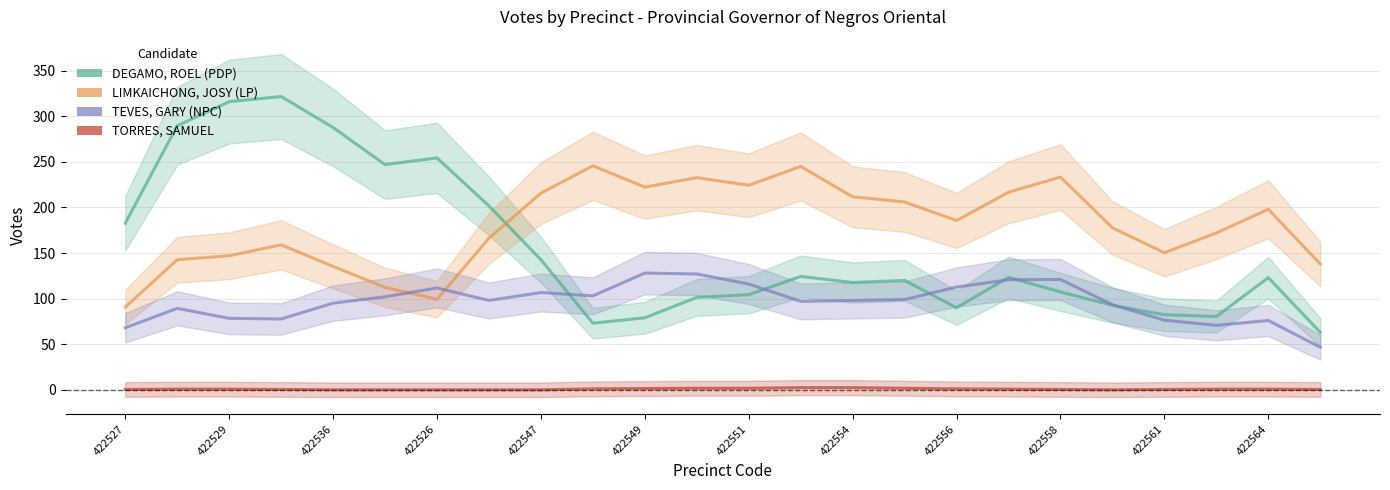

The value of TEVES, GARY (NPC) at 422554 is 54.7. True or false?

False